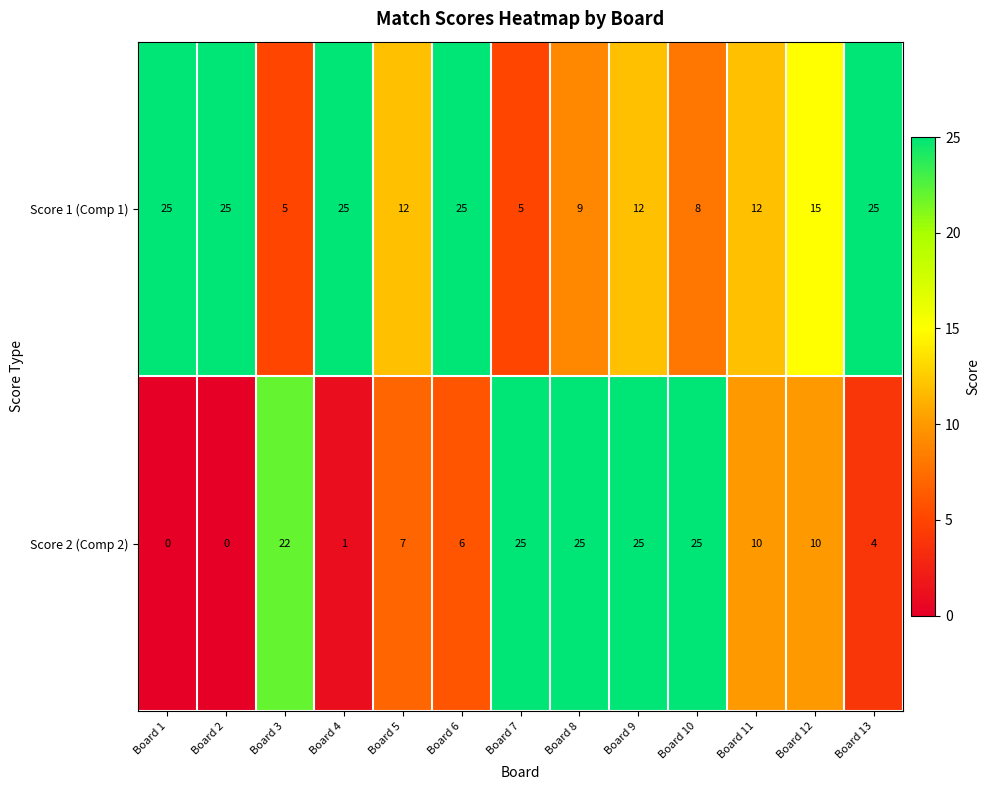

What is the difference between the maximum and second lowest values in the Score 1 (Comp 1) series?

20